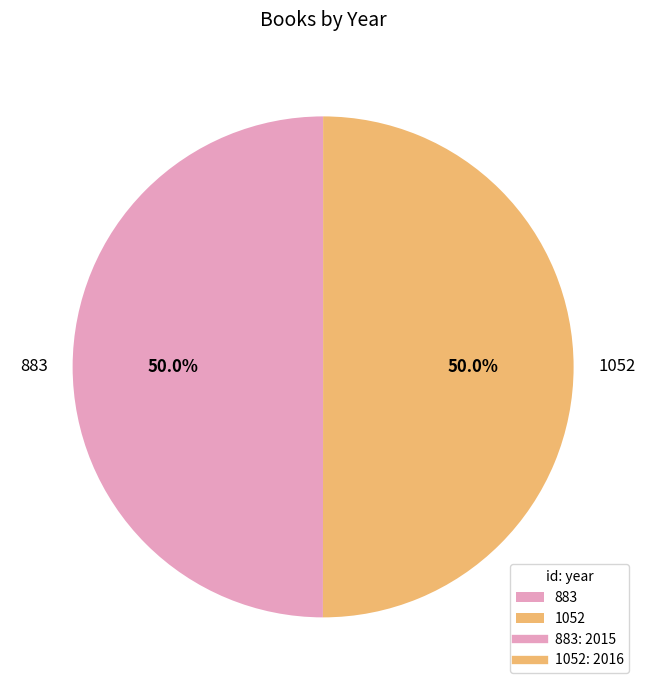

Count the number of slices in the pie.

2